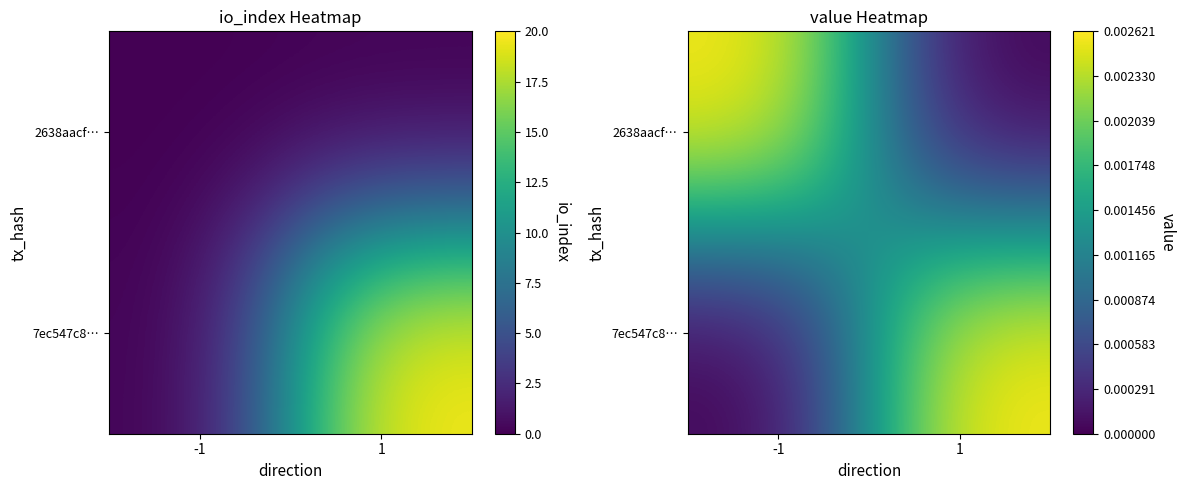

At which category is the sum across all series the highest?

-1